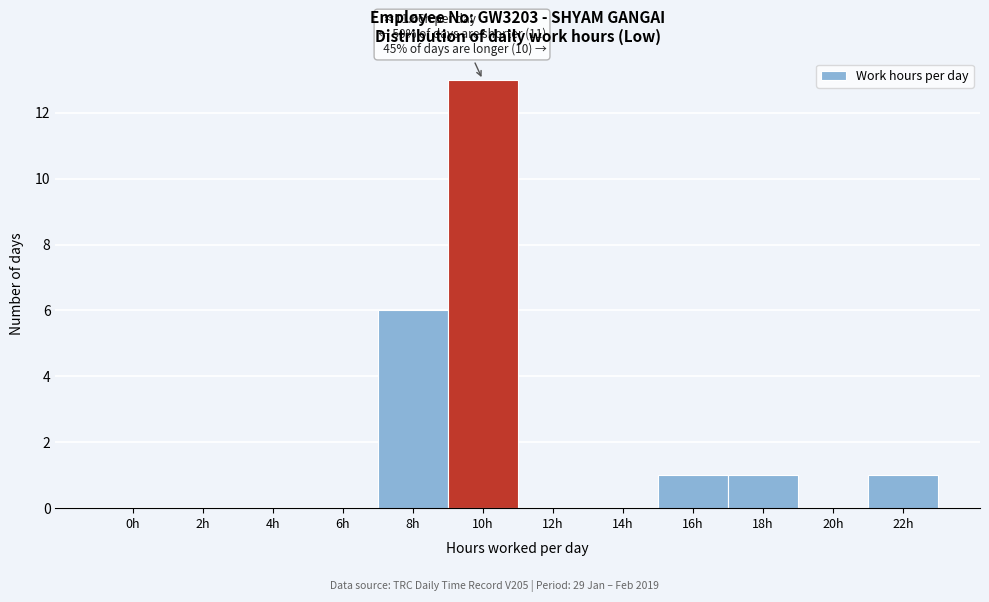

Reading left to right, list all the values displayed in this chart.

0h=0	2h=0	4h=0	6h=0	8h=6	10h=13	12h=0	14h=0	16h=1	18h=1	20h=0	22h=1